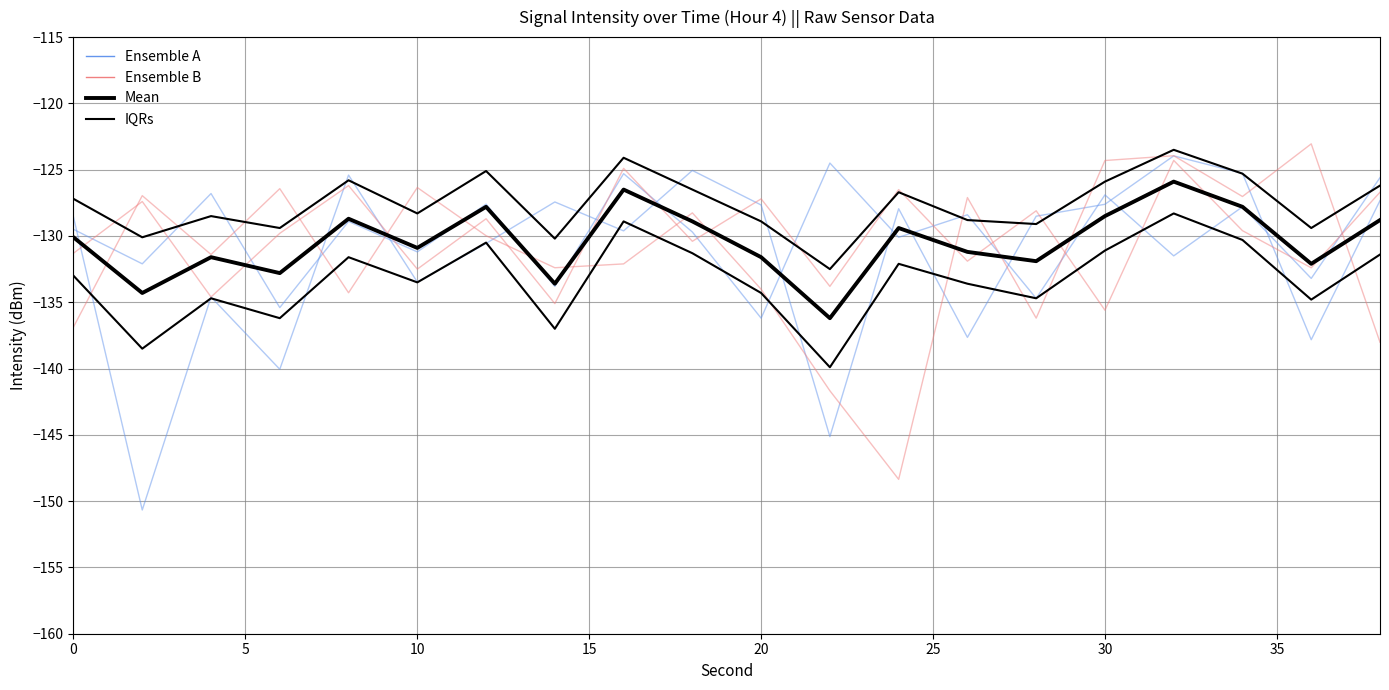

True or false: Ensemble B and Ensemble A intersect in this chart.

True